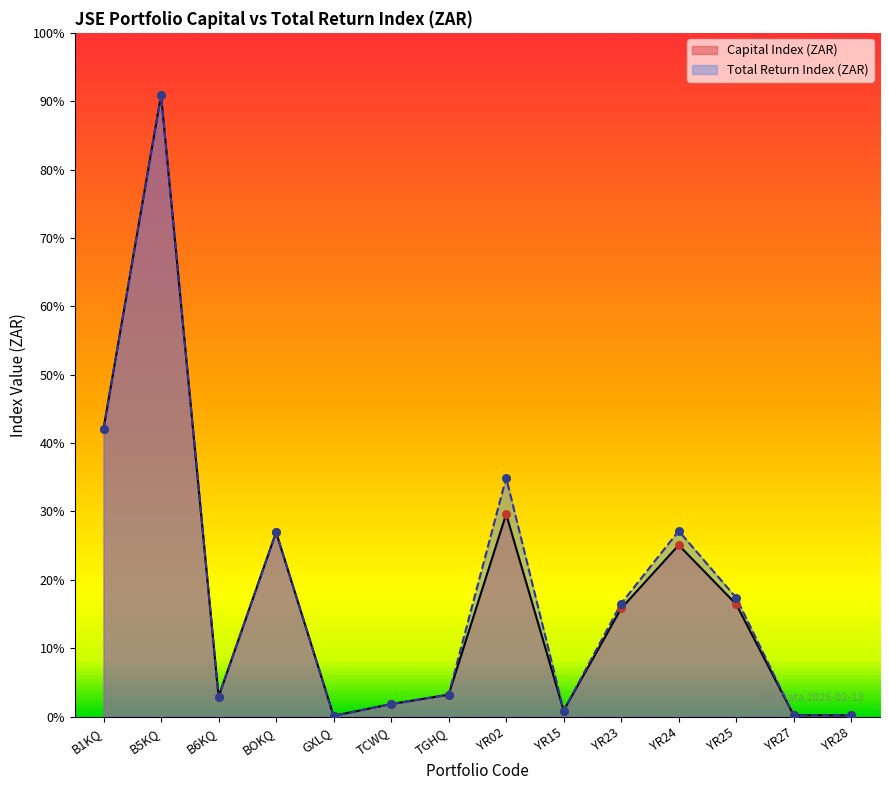

Which series has the largest Y range (max minus min)?

Capital Index (ZAR)